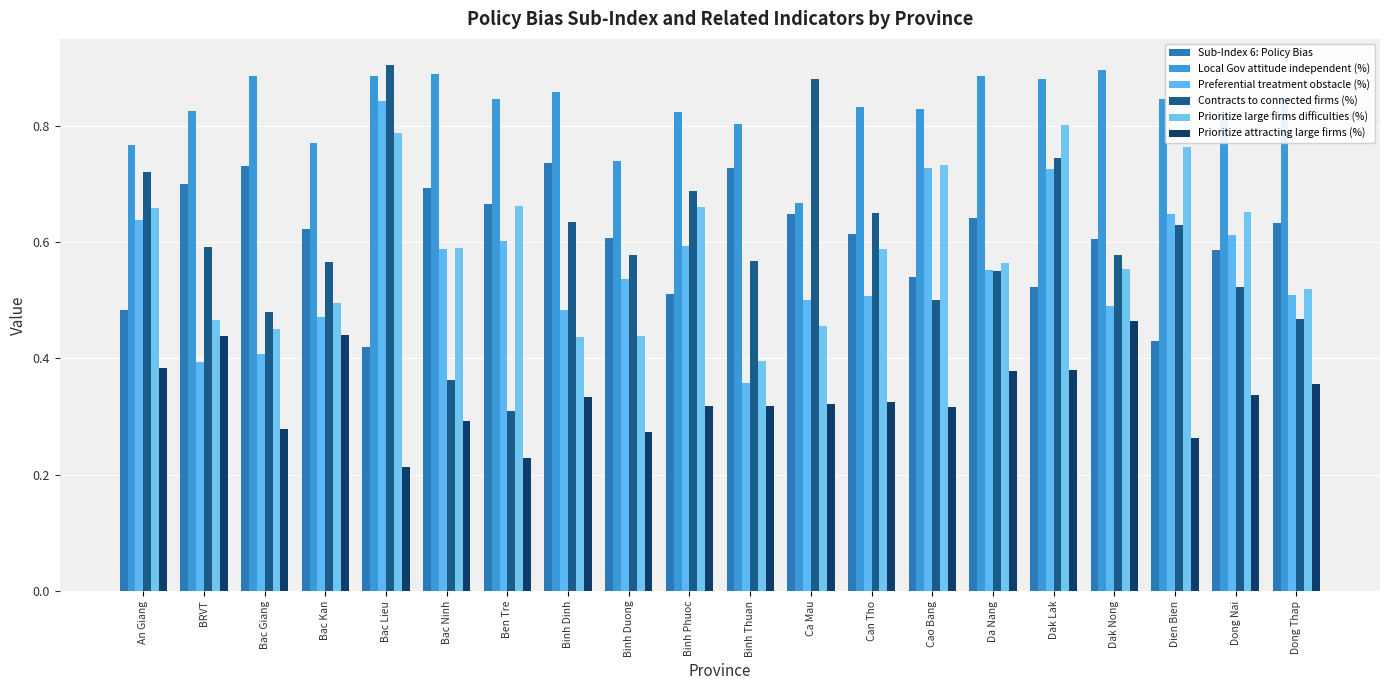

At which label does Prioritize large firms difficulties (%) reach its minimum?

Binh Thuan